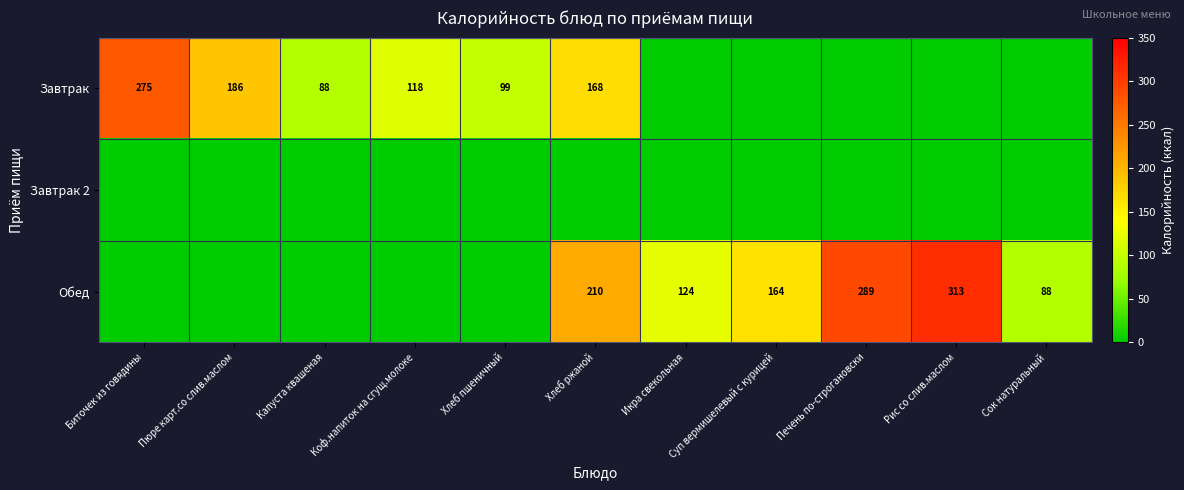

Is it true that Обед equals 42 at Сок натуральный?

False